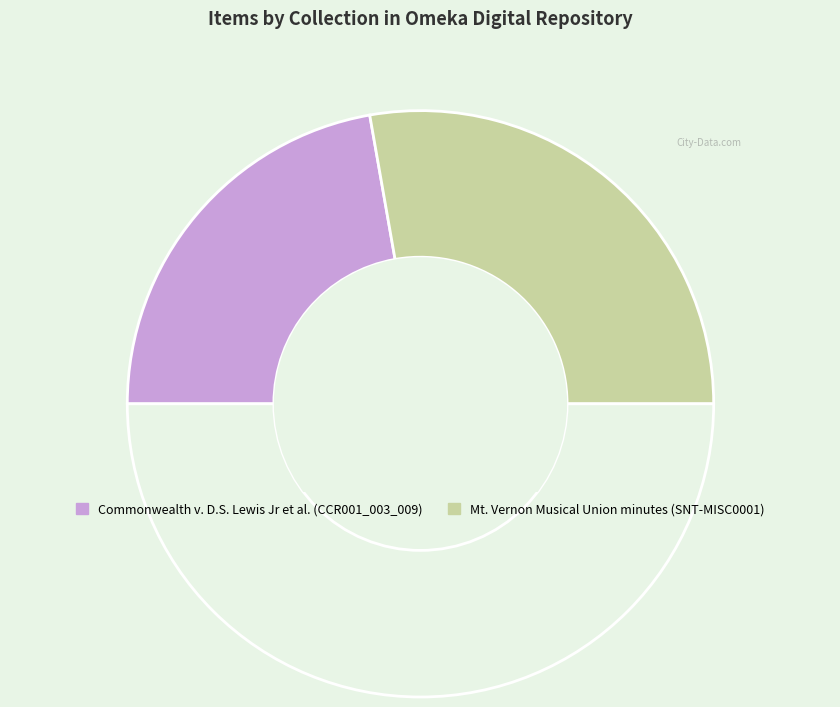

Rank the categories by value from lowest to highest.

Commonwealth v. D.S. Lewis Jr et al. (CCR001_003_009), Mt. Vernon Musical Union minutes (SNT-MISC0001)